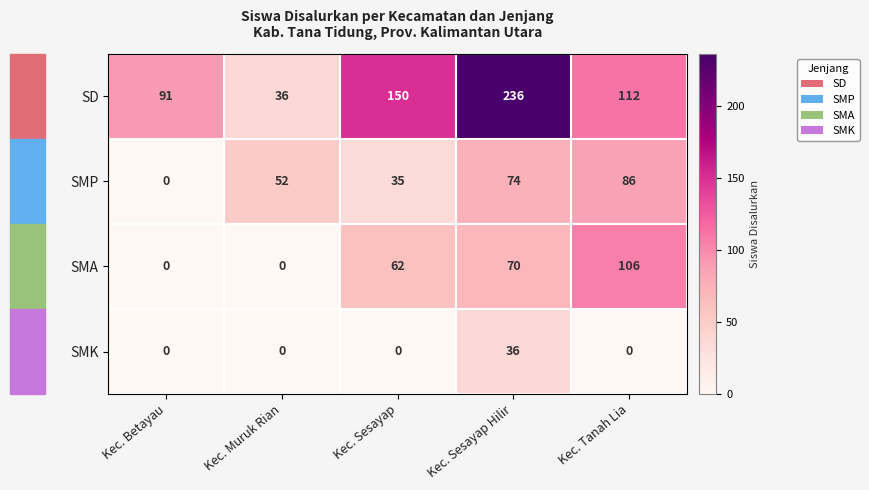

Is it true that SMP equals 19 at Kec. Muruk Rian?

False